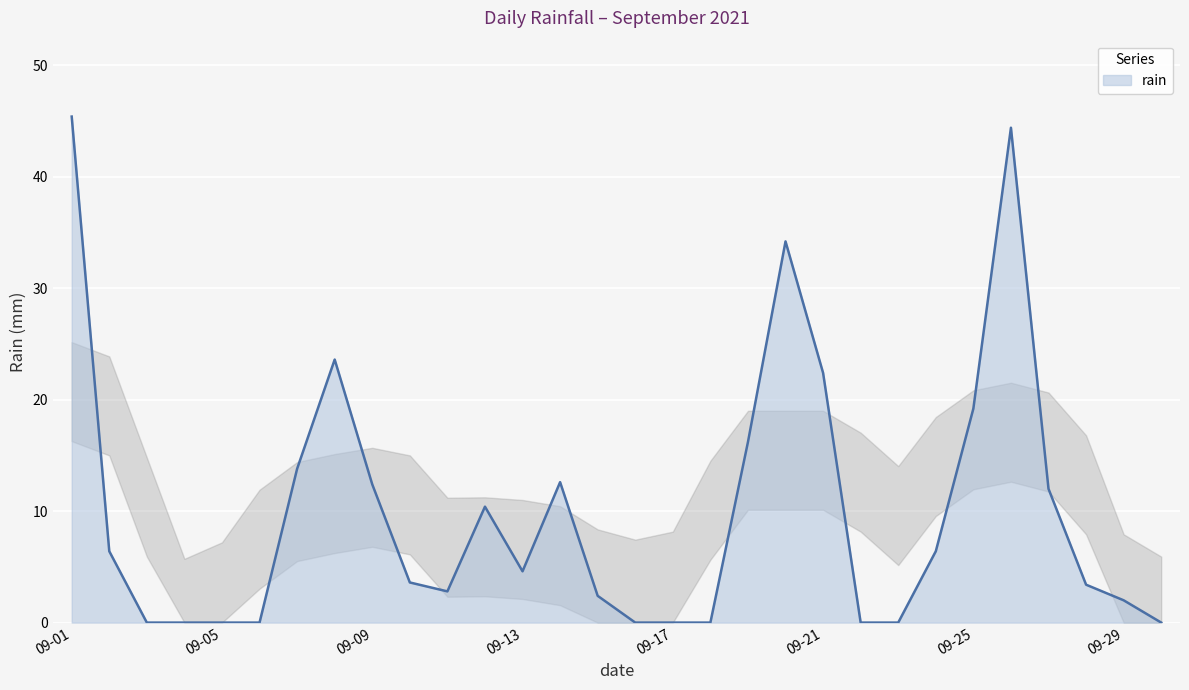

True or false: the data shows -29.5 at 09-05.

False